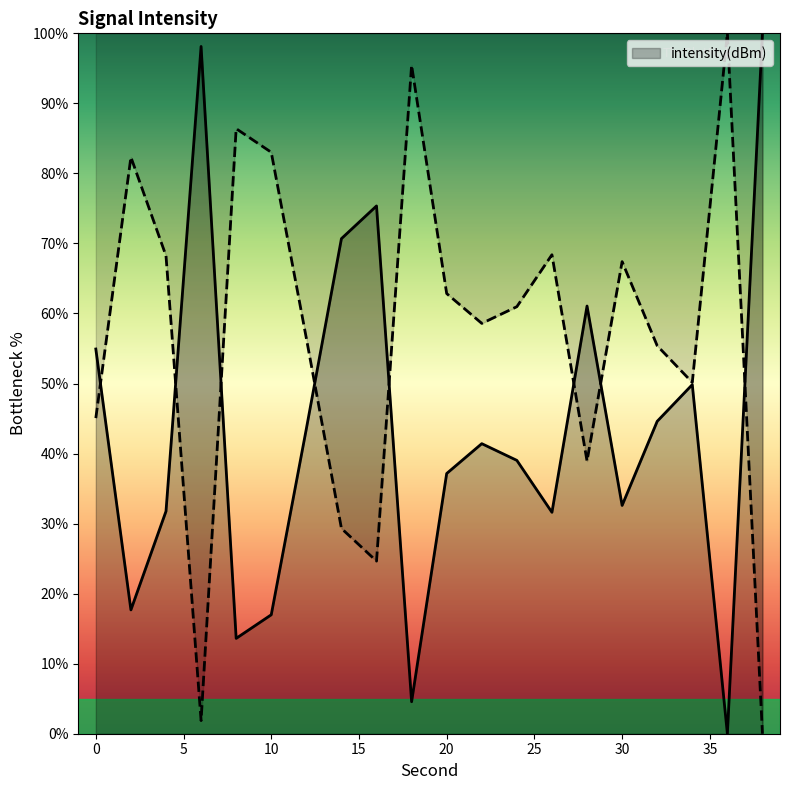

Which has a higher value, 20 or 8?

20